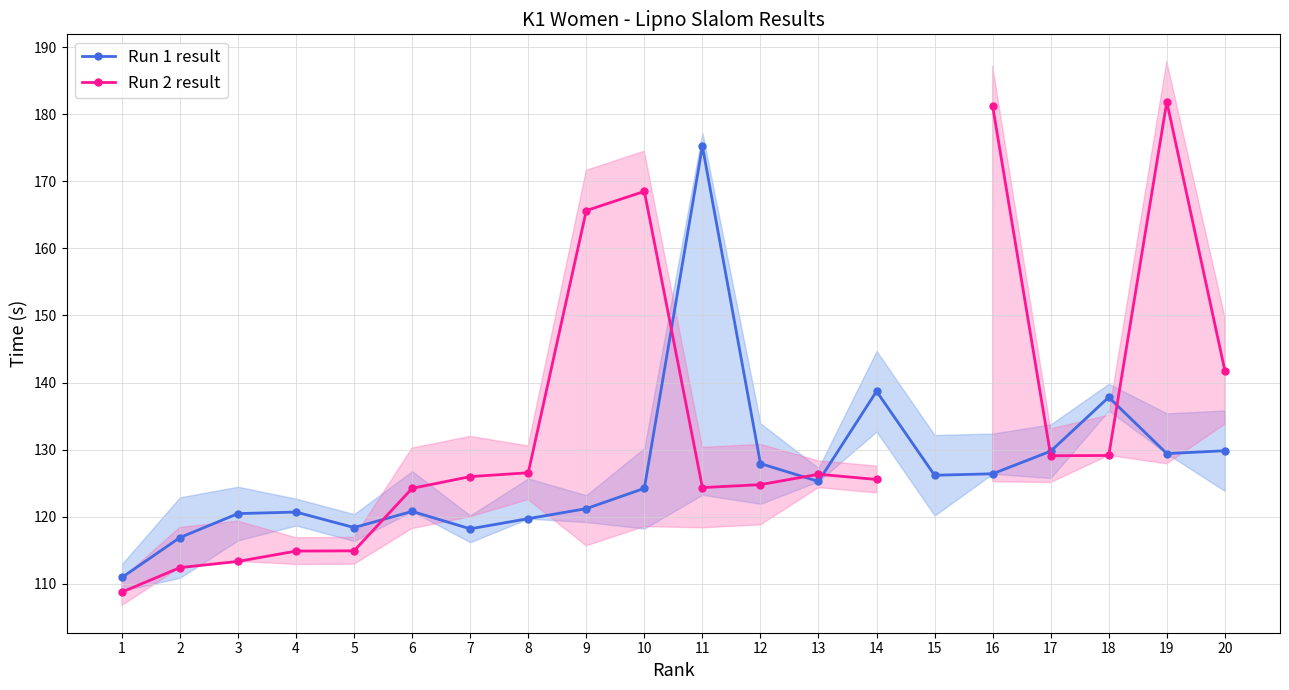

Does the chart have visible grid lines?

Yes